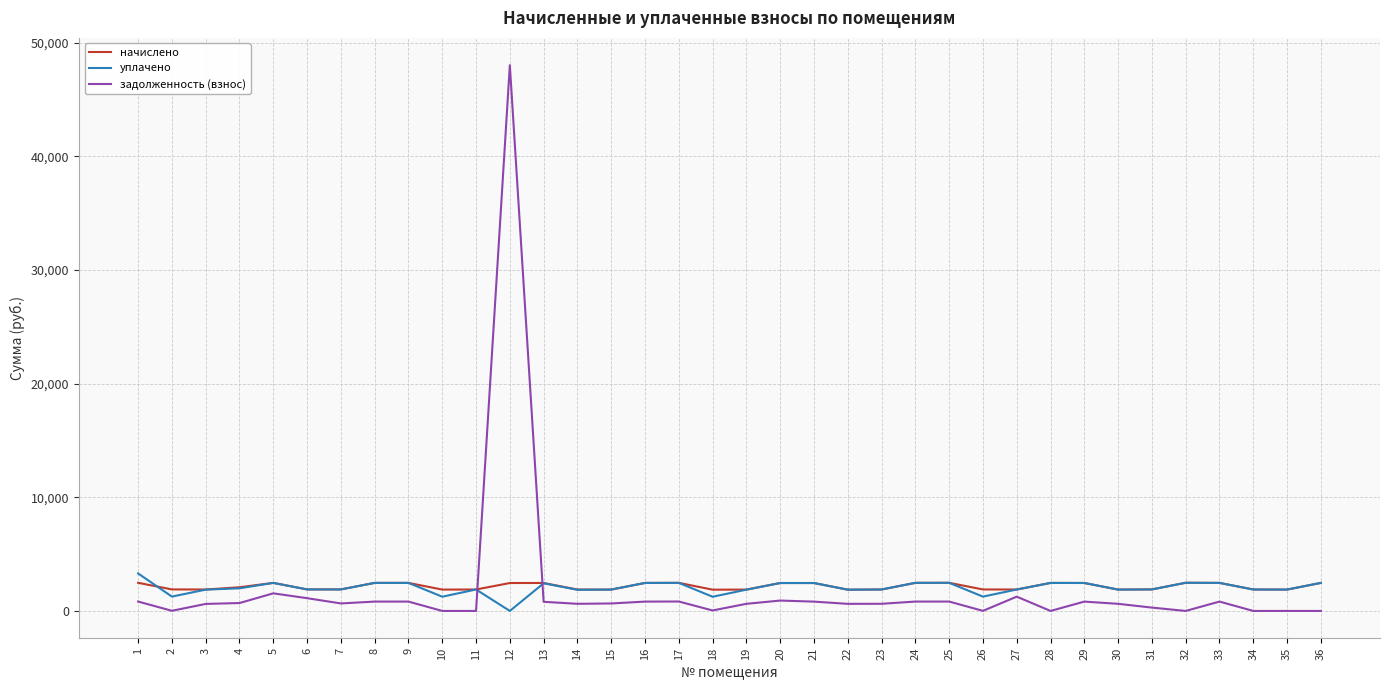

What is the total value across all series at 6?

4907.1